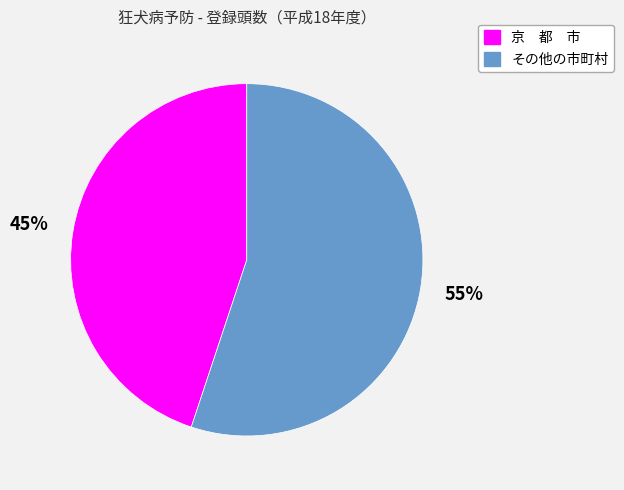

Rank the categories by value from highest to lowest.

その他の市町村, 京 都 市